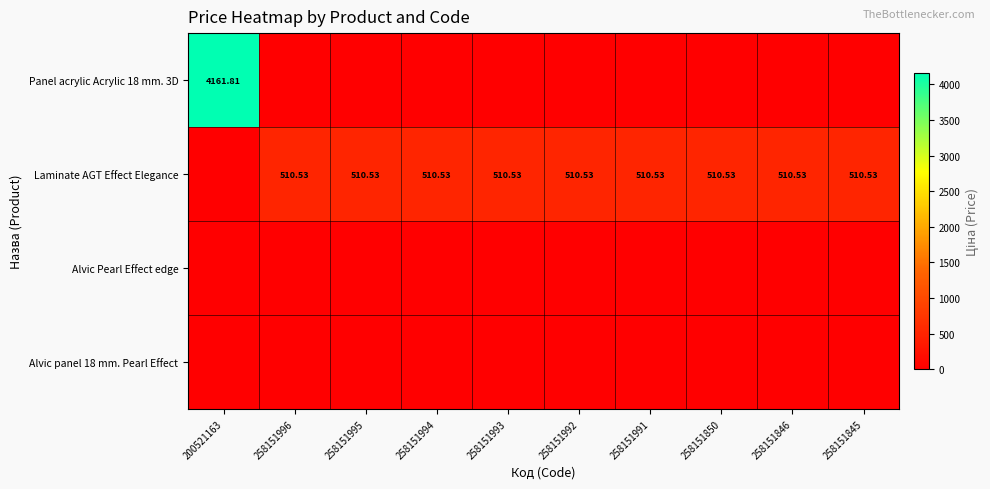

Rank the series by their maximum value, from highest to lowest.

Panel acrylic Acrylic 18 mm. 3D, Laminate AGT Effect Elegance, Alvic Pearl Effect edge, Alvic panel 18 mm. Pearl Effect